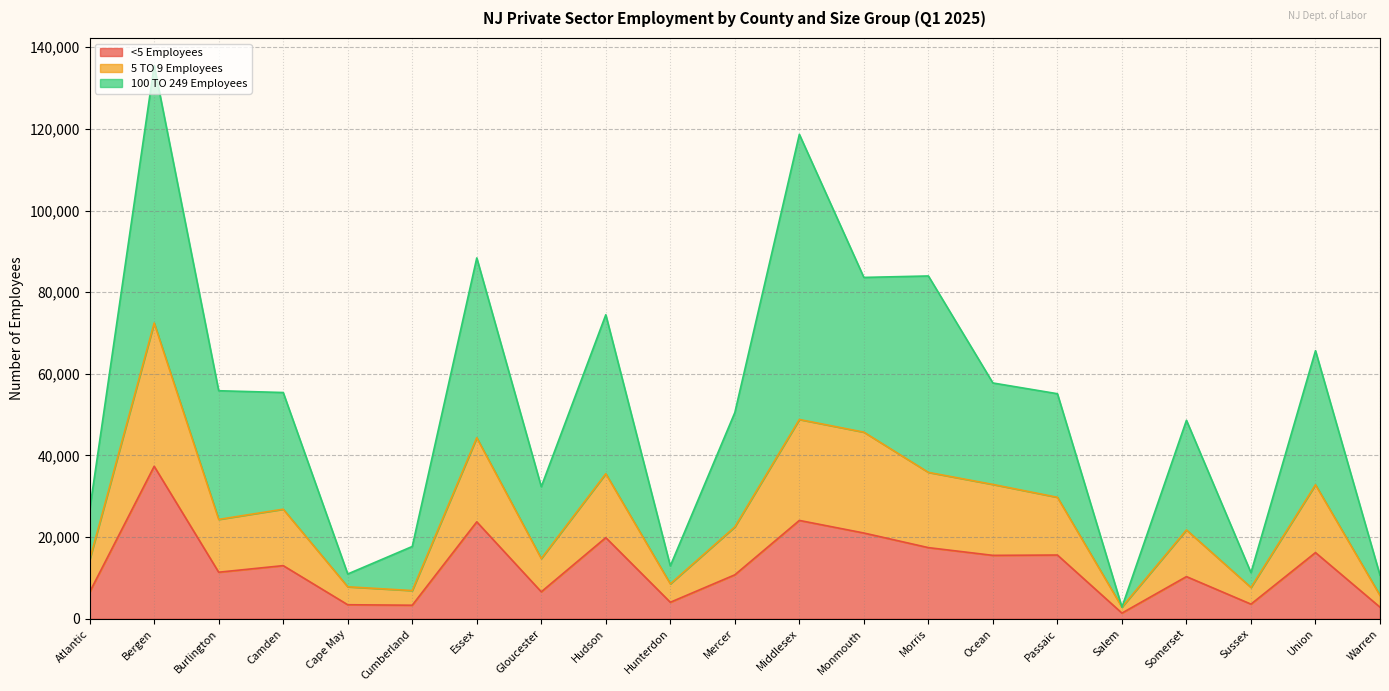

Does the chart have visible grid lines?

Yes